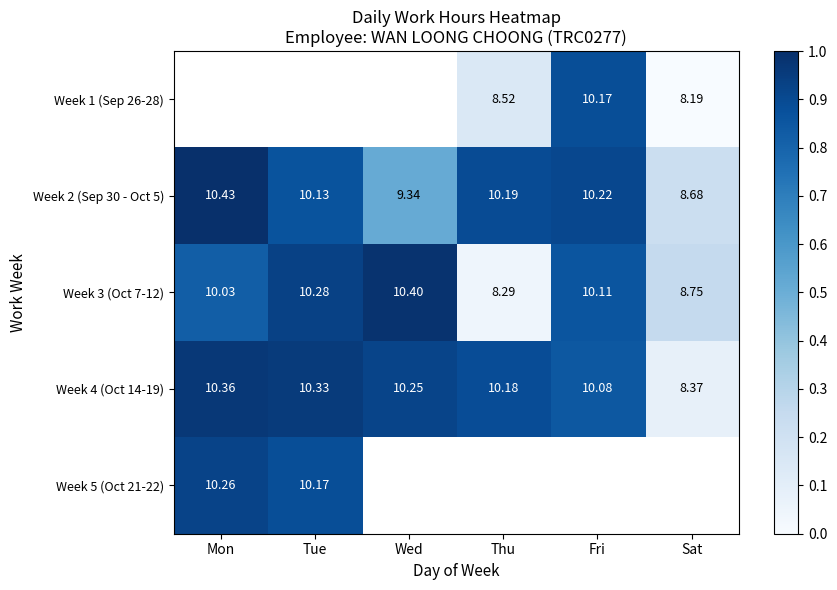

List the labels in order of Week 3 (Oct 7-12) value, smallest first.

Thu, Sat, Mon, Fri, Tue, Wed